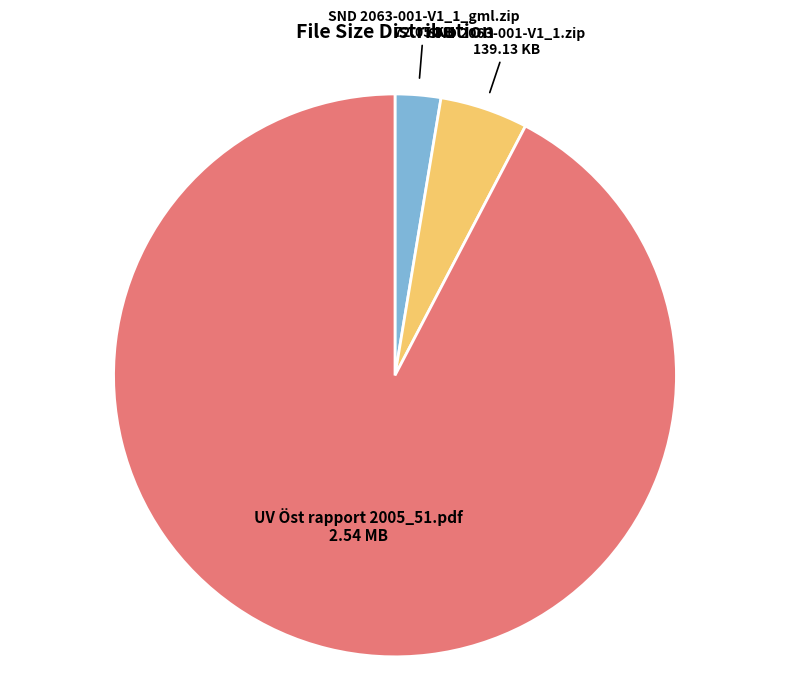

Is it true that UV Öst rapport 2005_51.pdf is 92% of the pie?

True